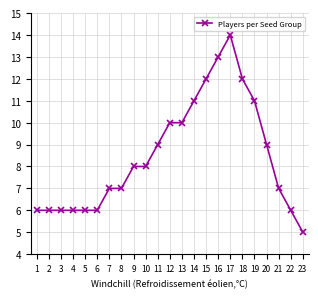

What is the difference between the values at 13 and 18?

2